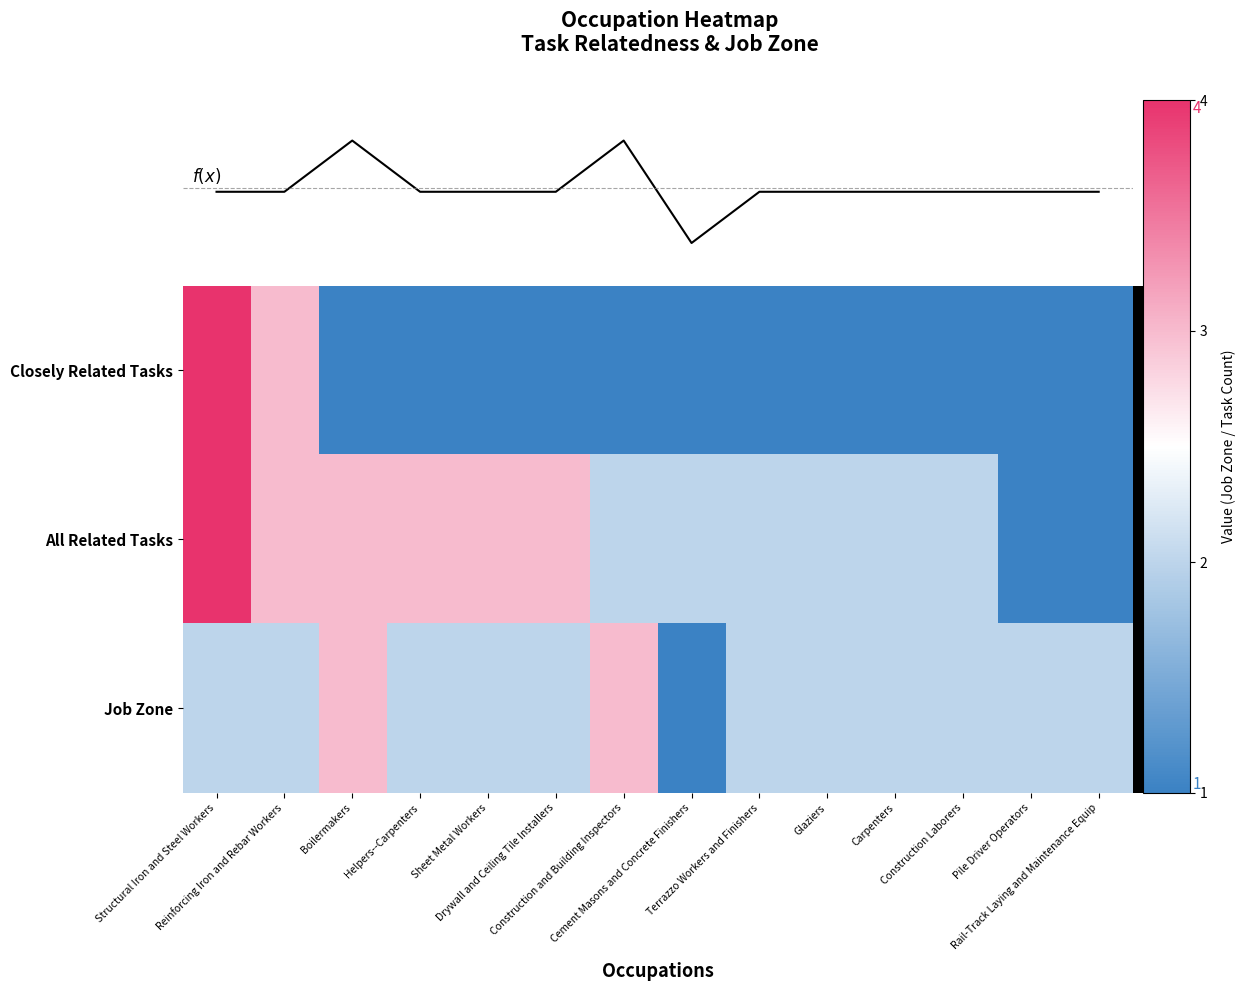

Where is All Related Tasks nearest to the value 2?

Construction and Building Inspectors